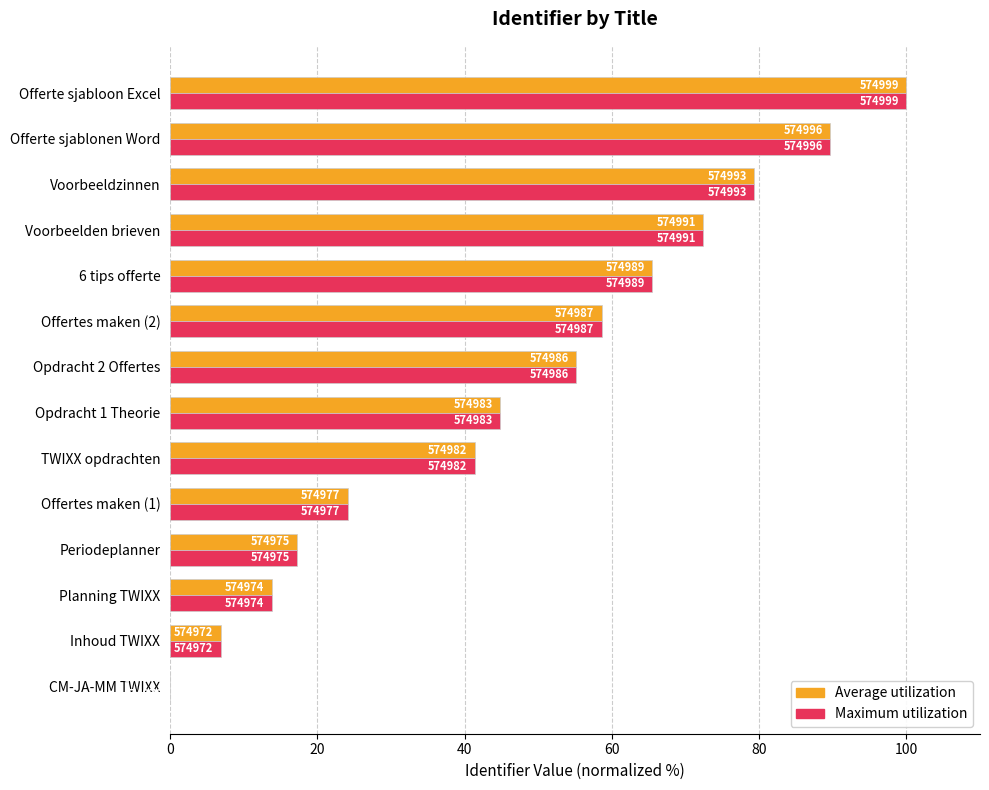

Which series has the largest total across all categories?

Average utilization